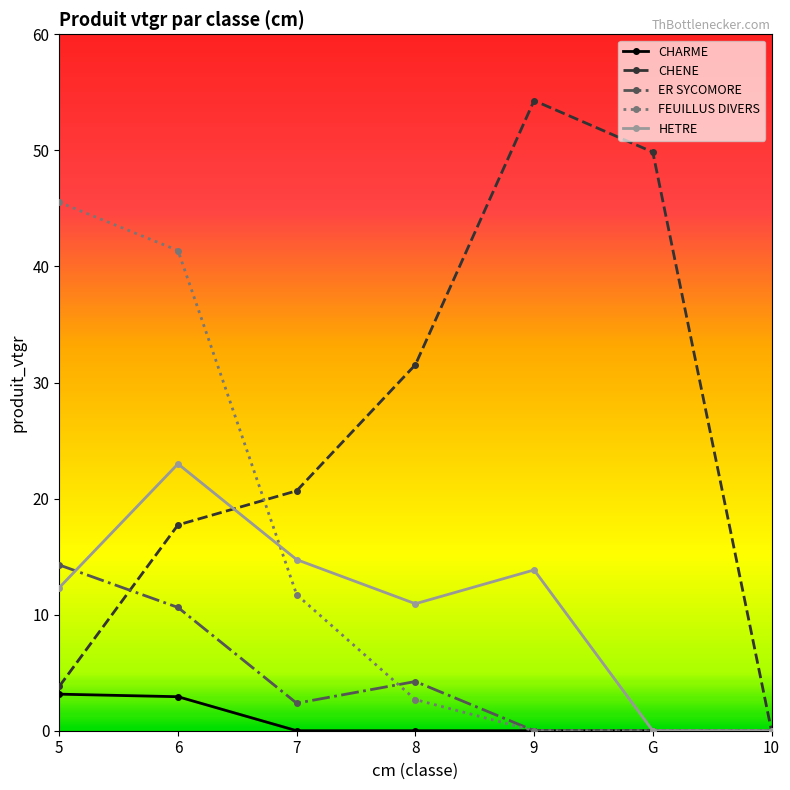

How many data points does each series have?

7